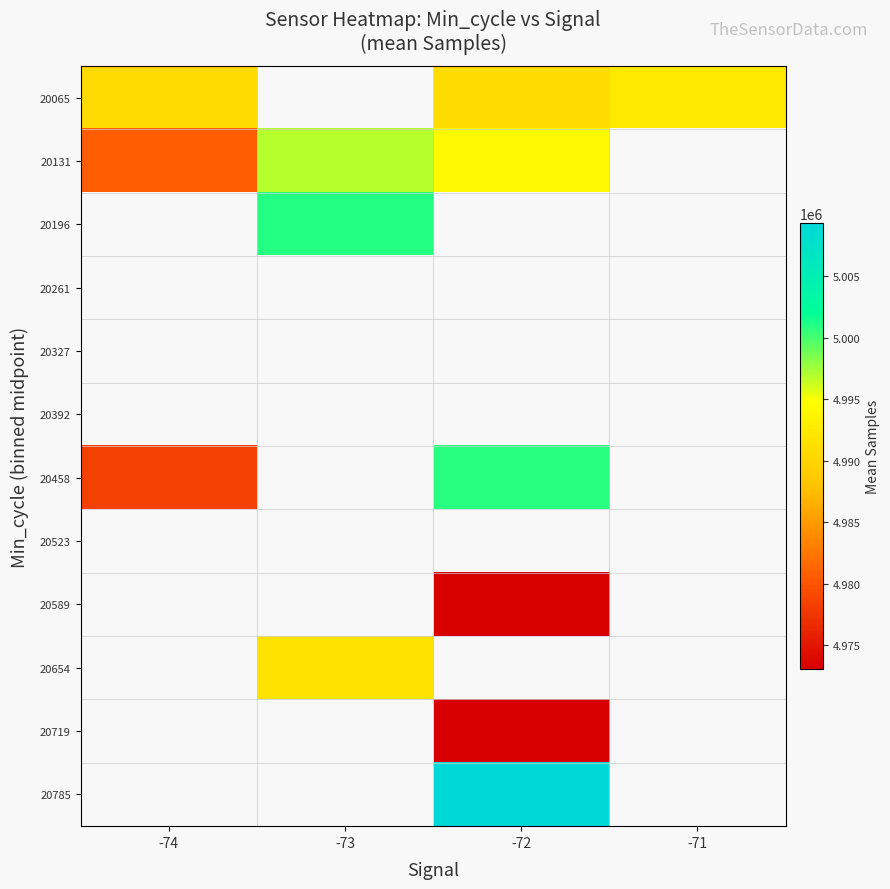

The value of 20131 at -73 is 4996884.0. True or false?

True